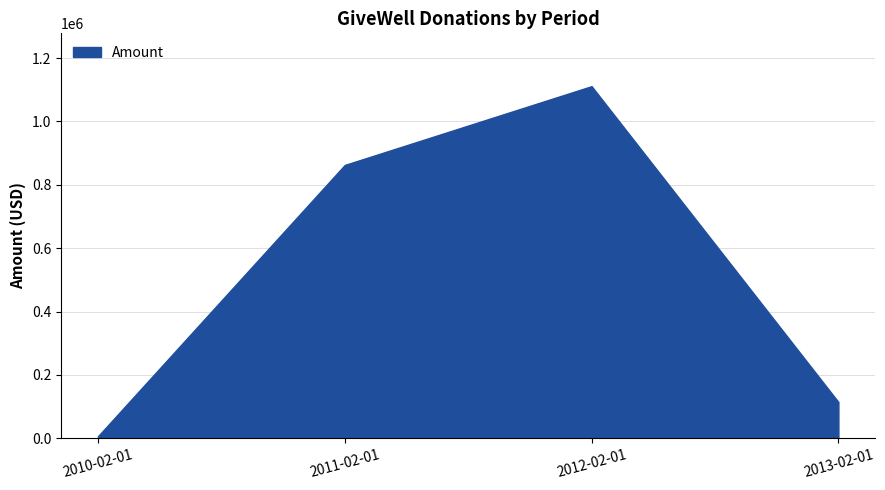

List the labels in order of value, largest first.

2012-02-01, 2011-02-01, 2013-02-01, 2010-02-01